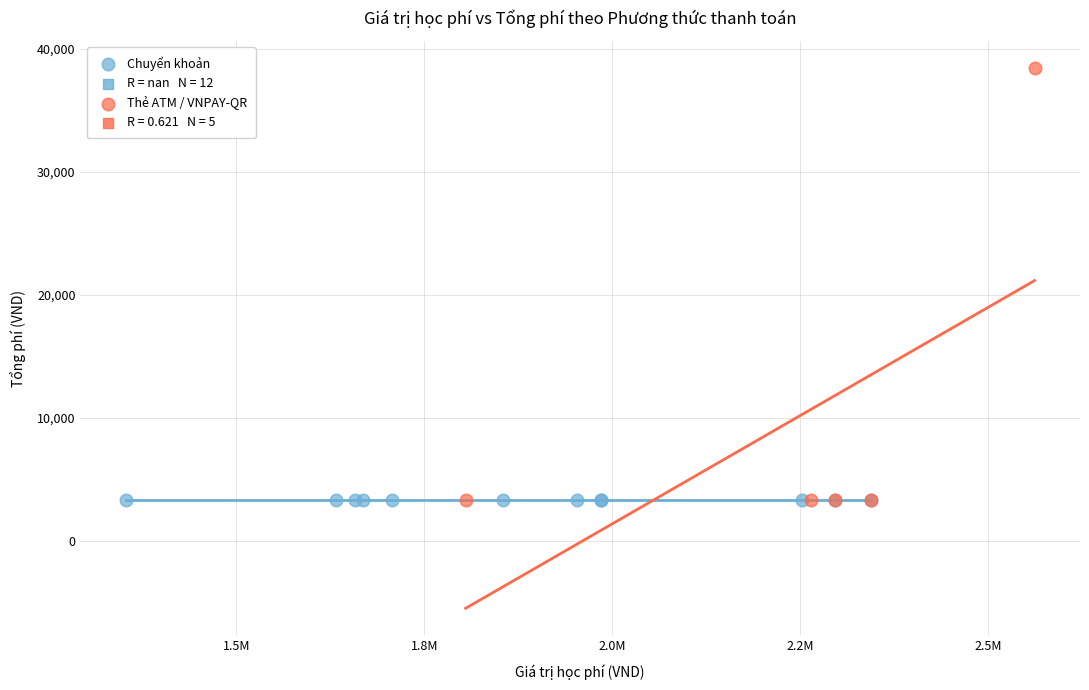

Which series contains the highest Y value?

Thẻ ATM / VNPAY-QR